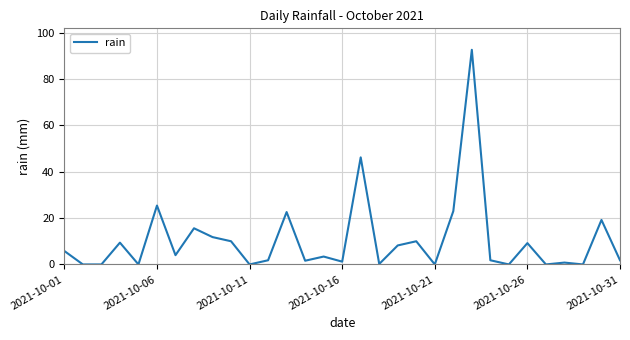

What is the difference between the maximum and minimum values?

92.6